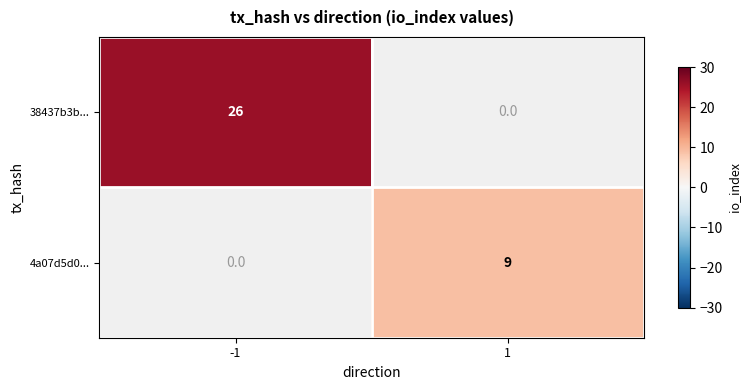

Is it true that 38437b3b... equals 26 at -1?

True